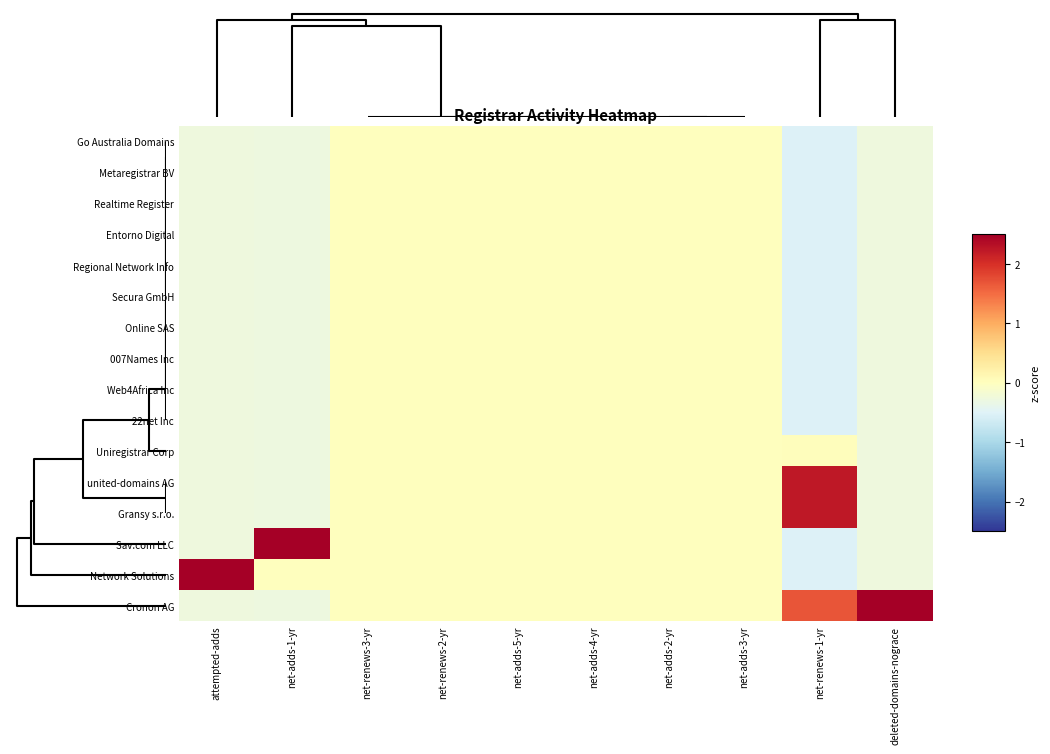

Reading left to right, extract all data points from this chart.

Cronon AG: attempted-adds=-0.3	net-adds-1-yr=-0.3	net-renews-3-yr=0.0	net-renews-2-yr=0.0	net-adds-5-yr=0.0	net-adds-4-yr=0.0	net-adds-2-yr=0.0	net-adds-3-yr=0.0	net-renews-1-yr=1.7	deleted-domains-nograce=3.9
Network Solutions: attempted-adds=3.9	net-adds-1-yr=0.0	net-renews-3-yr=0.0	net-renews-2-yr=0.0	net-adds-5-yr=0.0	net-adds-4-yr=0.0	net-adds-2-yr=0.0	net-adds-3-yr=0.0	net-renews-1-yr=-0.5	deleted-domains-nograce=-0.3
Sav.com LLC: attempted-adds=-0.3	net-adds-1-yr=3.9	net-renews-3-yr=0.0	net-renews-2-yr=0.0	net-adds-5-yr=0.0	net-adds-4-yr=0.0	net-adds-2-yr=0.0	net-adds-3-yr=0.0	net-renews-1-yr=-0.5	deleted-domains-nograce=-0.3
Gransy s.r.o.: attempted-adds=-0.3	net-adds-1-yr=-0.3	net-renews-3-yr=0.0	net-renews-2-yr=0.0	net-adds-5-yr=0.0	net-adds-4-yr=0.0	net-adds-2-yr=0.0	net-adds-3-yr=0.0	net-renews-1-yr=2.2	deleted-domains-nograce=-0.3
united-domains AG: attempted-adds=-0.3	net-adds-1-yr=-0.3	net-renews-3-yr=0.0	net-renews-2-yr=0.0	net-adds-5-yr=0.0	net-adds-4-yr=0.0	net-adds-2-yr=0.0	net-adds-3-yr=0.0	net-renews-1-yr=2.2	deleted-domains-nograce=-0.3
Uniregistrar Corp: attempted-adds=-0.3	net-adds-1-yr=-0.3	net-renews-3-yr=0.0	net-renews-2-yr=0.0	net-adds-5-yr=0.0	net-adds-4-yr=0.0	net-adds-2-yr=0.0	net-adds-3-yr=0.0	net-renews-1-yr=0.0	deleted-domains-nograce=-0.3
22net Inc: attempted-adds=-0.3	net-adds-1-yr=-0.3	net-renews-3-yr=0.0	net-renews-2-yr=0.0	net-adds-5-yr=0.0	net-adds-4-yr=0.0	net-adds-2-yr=0.0	net-adds-3-yr=0.0	net-renews-1-yr=-0.5	deleted-domains-nograce=-0.3
Web4Africa Inc: attempted-adds=-0.3	net-adds-1-yr=-0.3	net-renews-3-yr=0.0	net-renews-2-yr=0.0	net-adds-5-yr=0.0	net-adds-4-yr=0.0	net-adds-2-yr=0.0	net-adds-3-yr=0.0	net-renews-1-yr=-0.5	deleted-domains-nograce=-0.3
007Names Inc: attempted-adds=-0.3	net-adds-1-yr=-0.3	net-renews-3-yr=0.0	net-renews-2-yr=0.0	net-adds-5-yr=0.0	net-adds-4-yr=0.0	net-adds-2-yr=0.0	net-adds-3-yr=0.0	net-renews-1-yr=-0.5	deleted-domains-nograce=-0.3
Online SAS: attempted-adds=-0.3	net-adds-1-yr=-0.3	net-renews-3-yr=0.0	net-renews-2-yr=0.0	net-adds-5-yr=0.0	net-adds-4-yr=0.0	net-adds-2-yr=0.0	net-adds-3-yr=0.0	net-renews-1-yr=-0.5	deleted-domains-nograce=-0.3
Secura GmbH: attempted-adds=-0.3	net-adds-1-yr=-0.3	net-renews-3-yr=0.0	net-renews-2-yr=0.0	net-adds-5-yr=0.0	net-adds-4-yr=0.0	net-adds-2-yr=0.0	net-adds-3-yr=0.0	net-renews-1-yr=-0.5	deleted-domains-nograce=-0.3
Regional Network Info: attempted-adds=-0.3	net-adds-1-yr=-0.3	net-renews-3-yr=0.0	net-renews-2-yr=0.0	net-adds-5-yr=0.0	net-adds-4-yr=0.0	net-adds-2-yr=0.0	net-adds-3-yr=0.0	net-renews-1-yr=-0.5	deleted-domains-nograce=-0.3
Entorno Digital: attempted-adds=-0.3	net-adds-1-yr=-0.3	net-renews-3-yr=0.0	net-renews-2-yr=0.0	net-adds-5-yr=0.0	net-adds-4-yr=0.0	net-adds-2-yr=0.0	net-adds-3-yr=0.0	net-renews-1-yr=-0.5	deleted-domains-nograce=-0.3
Realtime Register: attempted-adds=-0.3	net-adds-1-yr=-0.3	net-renews-3-yr=0.0	net-renews-2-yr=0.0	net-adds-5-yr=0.0	net-adds-4-yr=0.0	net-adds-2-yr=0.0	net-adds-3-yr=0.0	net-renews-1-yr=-0.5	deleted-domains-nograce=-0.3
Metaregistrar BV: attempted-adds=-0.3	net-adds-1-yr=-0.3	net-renews-3-yr=0.0	net-renews-2-yr=0.0	net-adds-5-yr=0.0	net-adds-4-yr=0.0	net-adds-2-yr=0.0	net-adds-3-yr=0.0	net-renews-1-yr=-0.5	deleted-domains-nograce=-0.3
Go Australia Domains: attempted-adds=-0.3	net-adds-1-yr=-0.3	net-renews-3-yr=0.0	net-renews-2-yr=0.0	net-adds-5-yr=0.0	net-adds-4-yr=0.0	net-adds-2-yr=0.0	net-adds-3-yr=0.0	net-renews-1-yr=-0.5	deleted-domains-nograce=-0.3